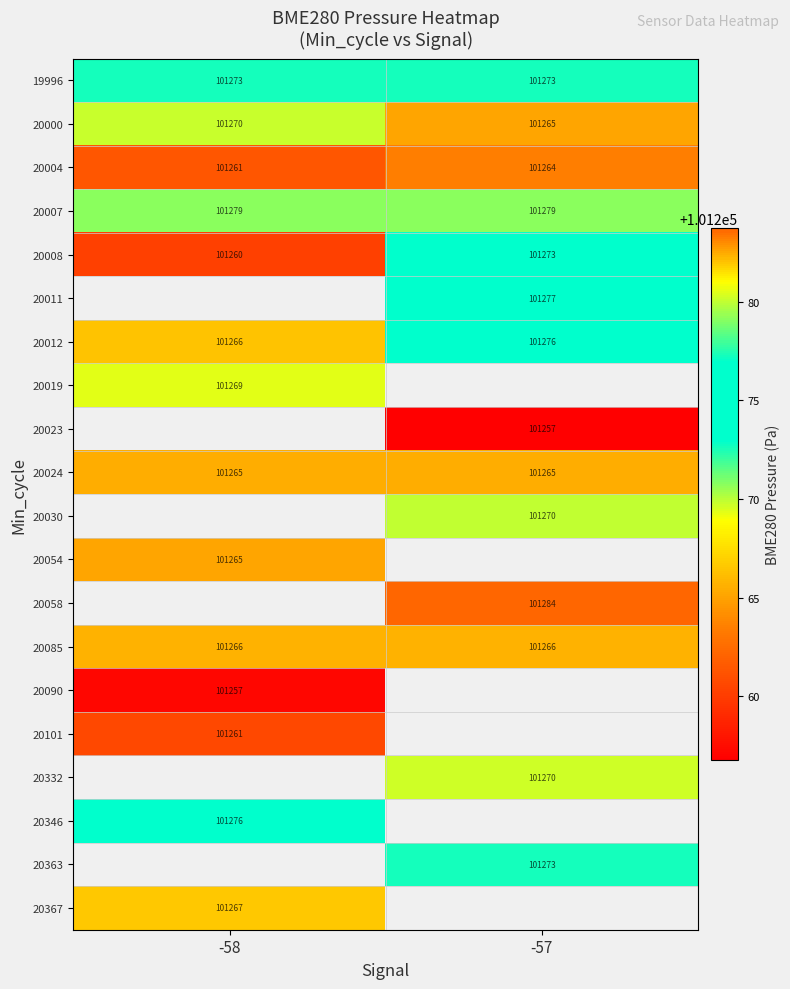

What is the maximum value shown in the chart?

101283.7